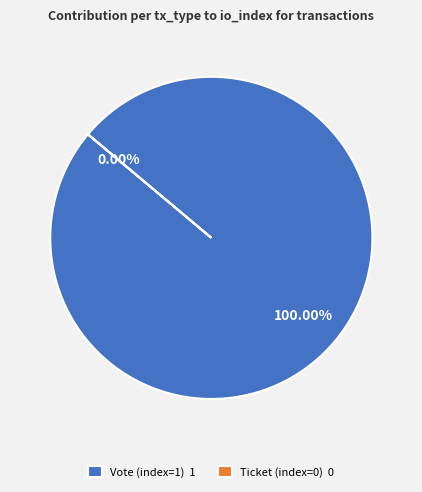

Rank the categories by value from lowest to highest.

Ticket (index=0), Vote (index=1)